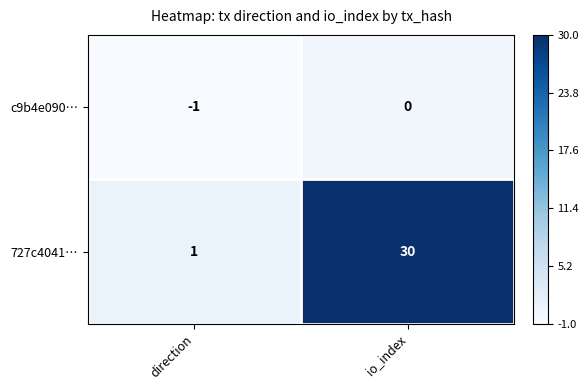

Where is c9b4e090… nearest to the value 0?

io_index